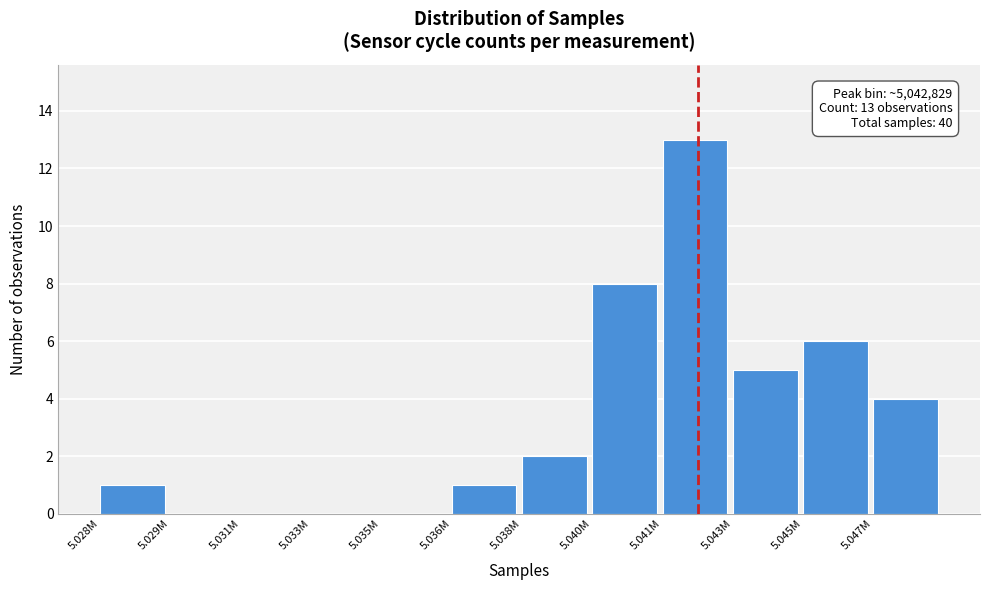

Reading left to right, what are all the values shown in this chart?

5.028M=1	5.029M=0	5.031M=0	5.033M=0	5.035M=0	5.036M=1	5.038M=2	5.040M=8	5.041M=13	5.043M=5	5.045M=6	5.047M=4